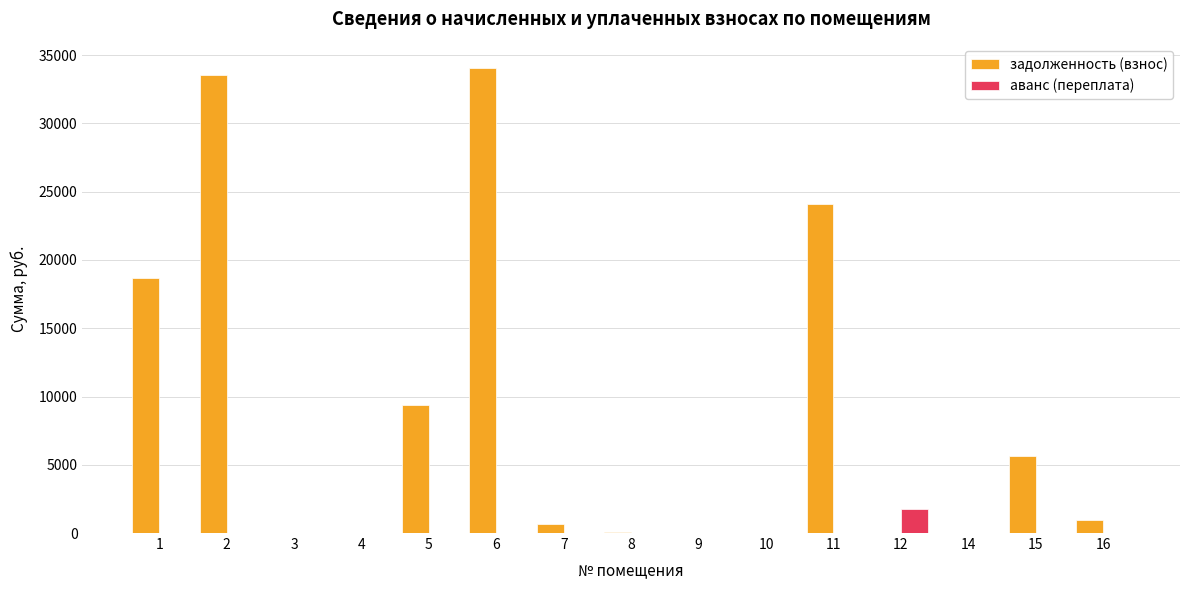

What is the difference between the задолженность (взнос) values at 12 and 6?

34084.3